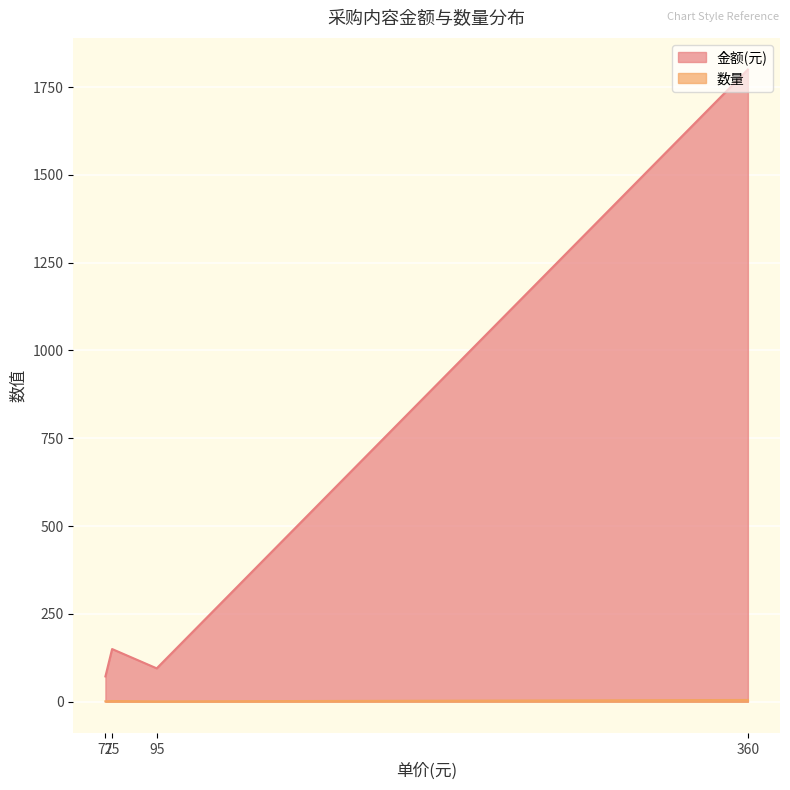

How many values in the 金额(元) series are below 150?

2